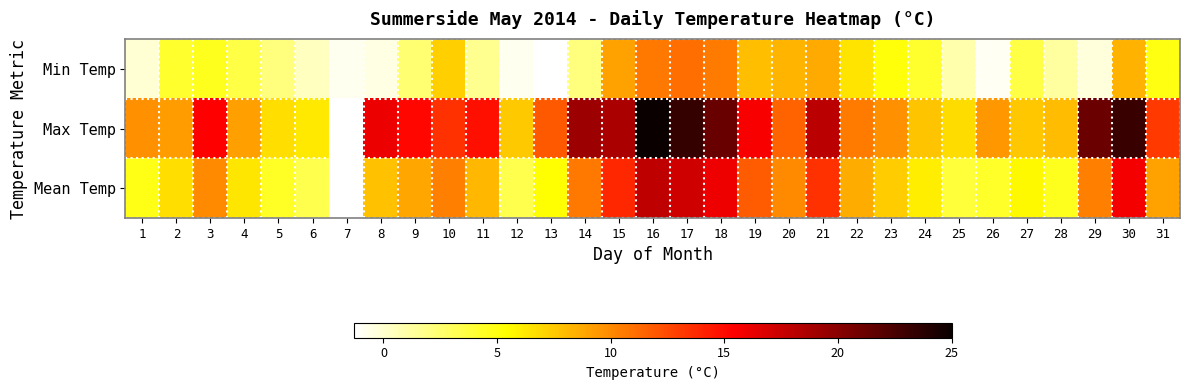

Between 4 and 29, which is larger?

4